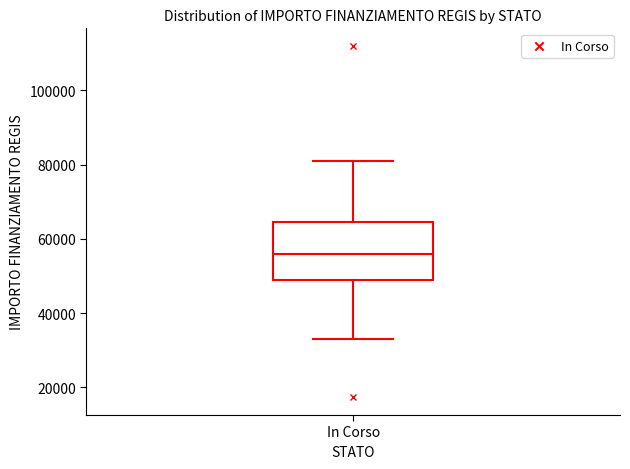

Read this box plot against the y-axis: the position of the median line, the range covered by the box, and the ends of both whiskers. The values are not printed on the chart, so give them approximately, as read against the axis.

median 56000, box 50000 to 64000, whiskers 32000 to 80000